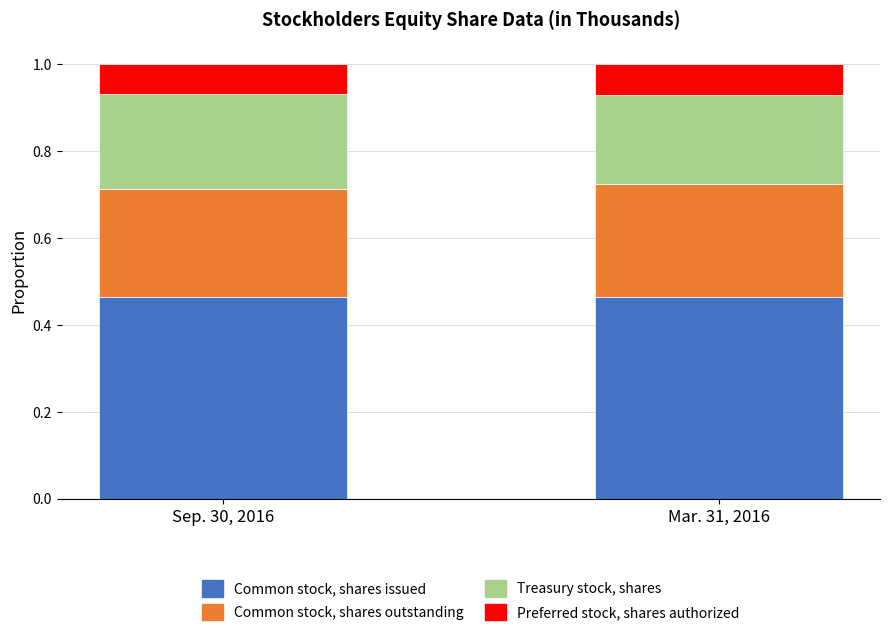

Does the chart contain any negative values?

No